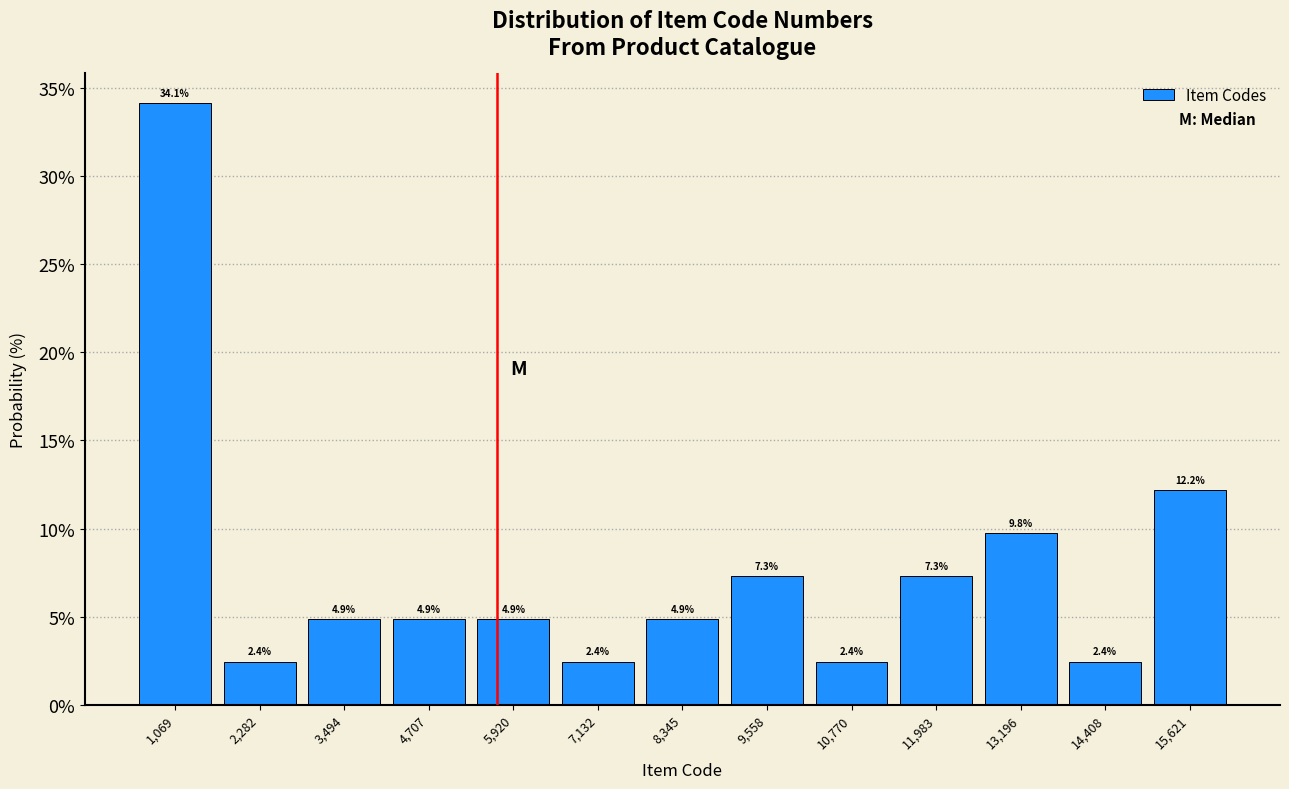

Reading left to right, transcribe this chart: for each bar, give the range it covers on the x-axis and its height. The bar edges are not printed on the chart, so give them approximately, as read against the axis.

400 to 1600: 34.1
1600 to 2800: 2.4
2800 to 4200: 4.9
4200 to 5400: 4.9
5400 to 6600: 4.9
6600 to 7800: 2.4
7800 to 9000: 4.9
9000 to 10200: 7.3
10200 to 11400: 2.4
11400 to 12600: 7.3
12600 to 13800: 9.8
13800 to 15000: 2.4
15000 to 16200: 12.2